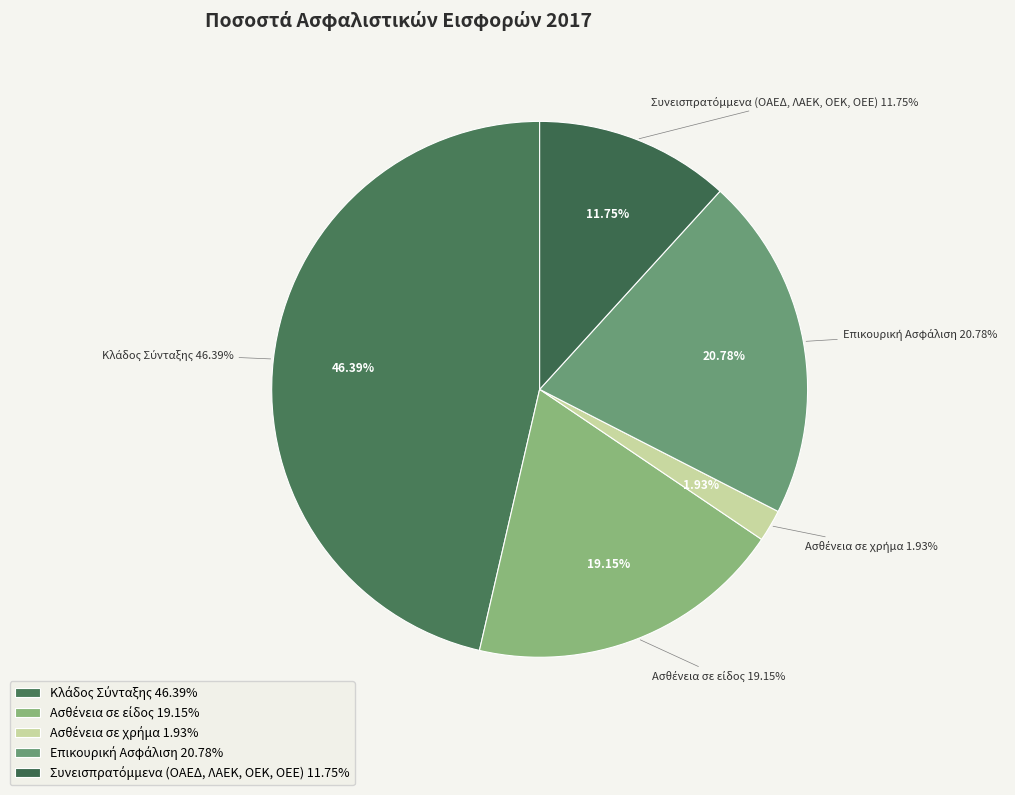

Is there a majority slice in this chart?

No